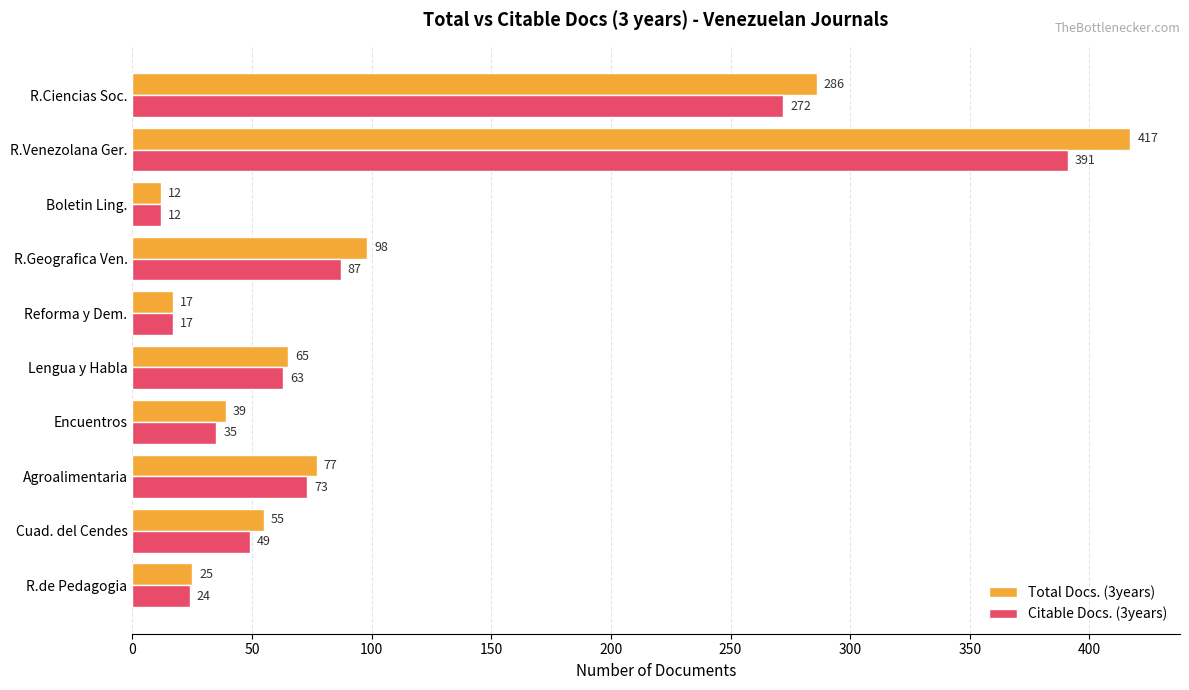

At which category is the sum across all series the highest?

R.Venezolana Ger.